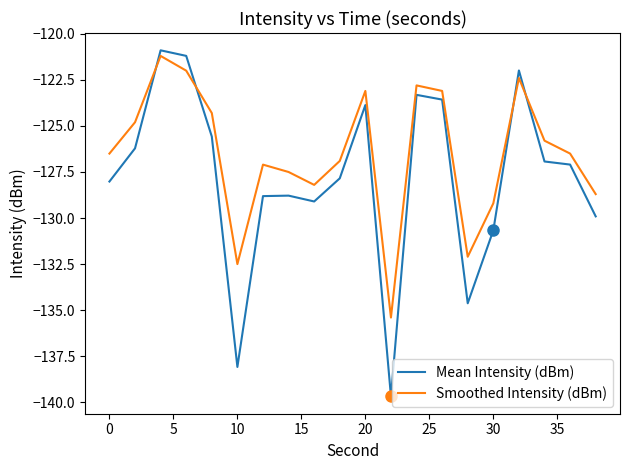

What is the lowest value of the Mean Intensity (dBm) series?

-139.7